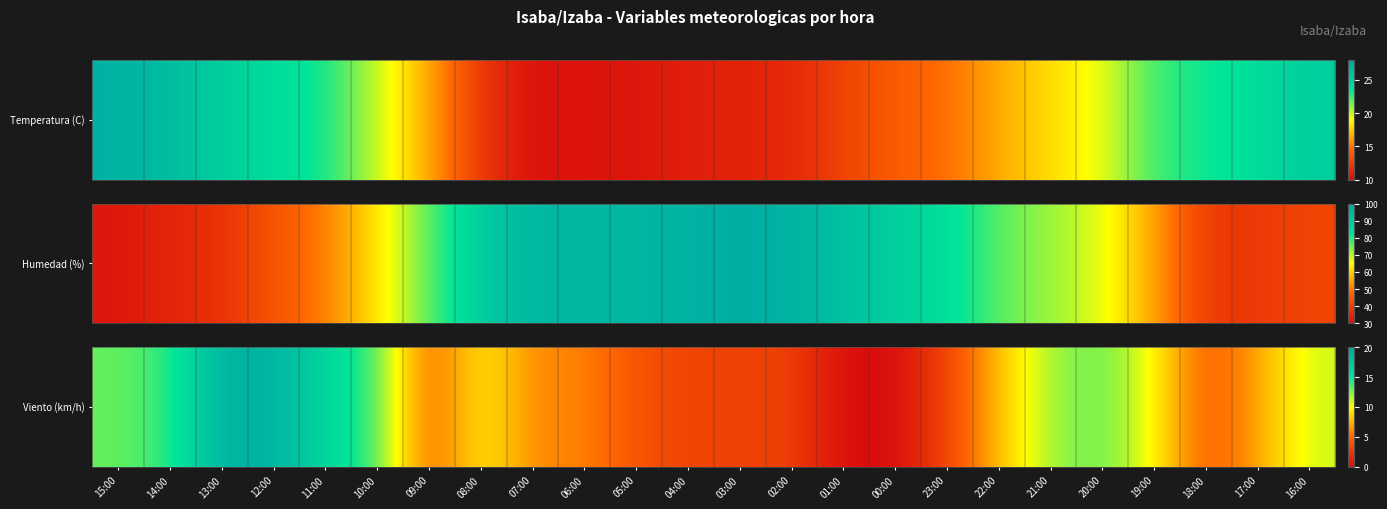

What value does the data have at 10:00, to the nearest 10?

10